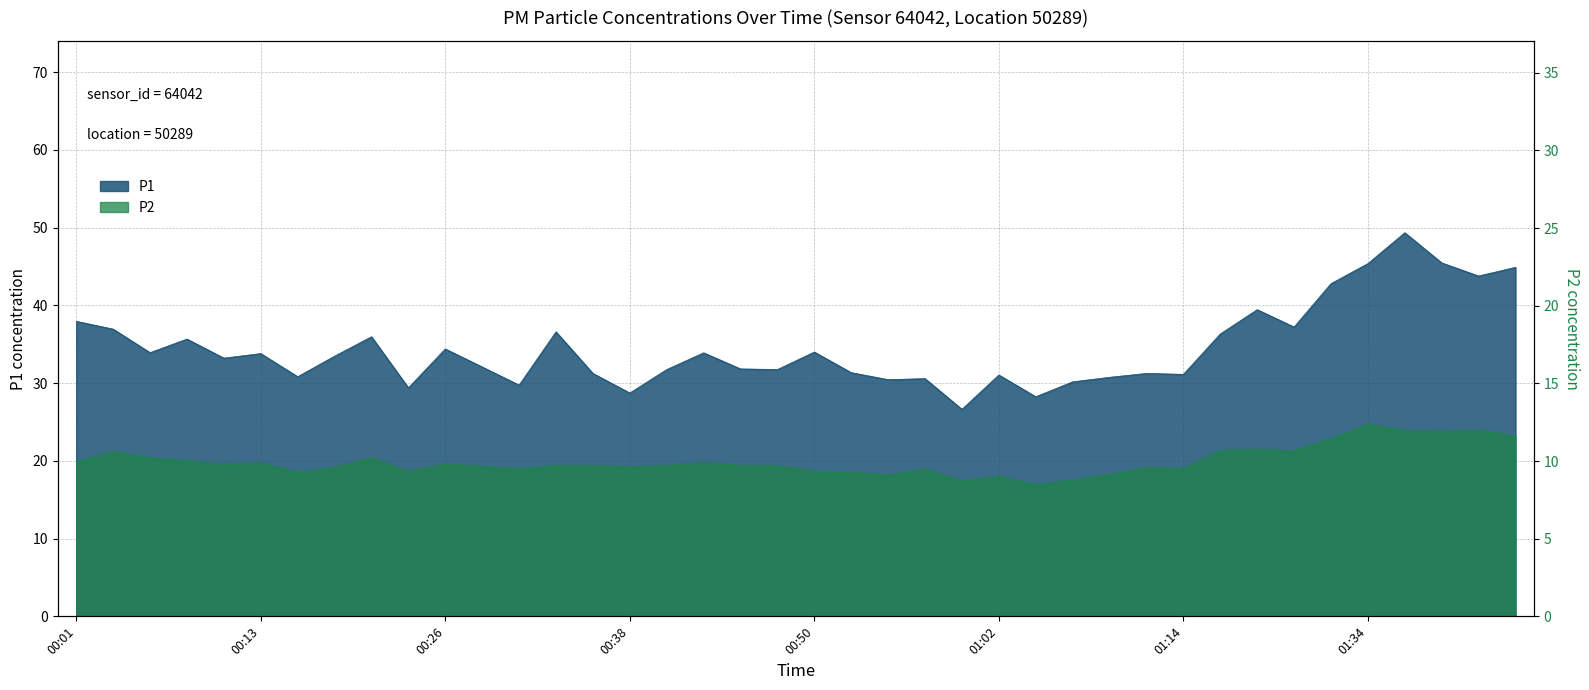

True or false: P2 and P1 cross at least once.

False